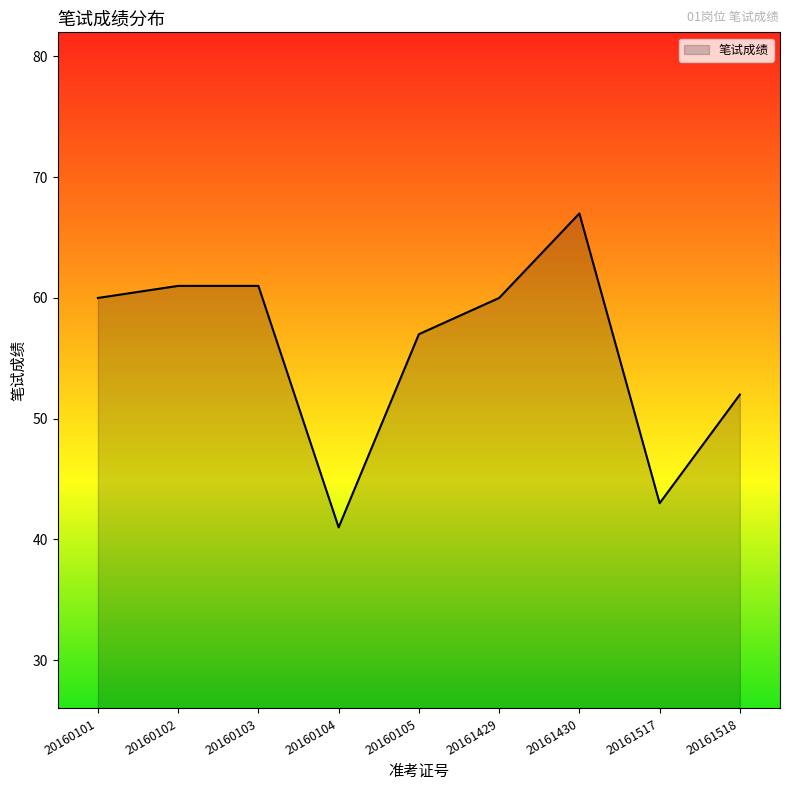

Where is the data nearest to the value 54?

20161518